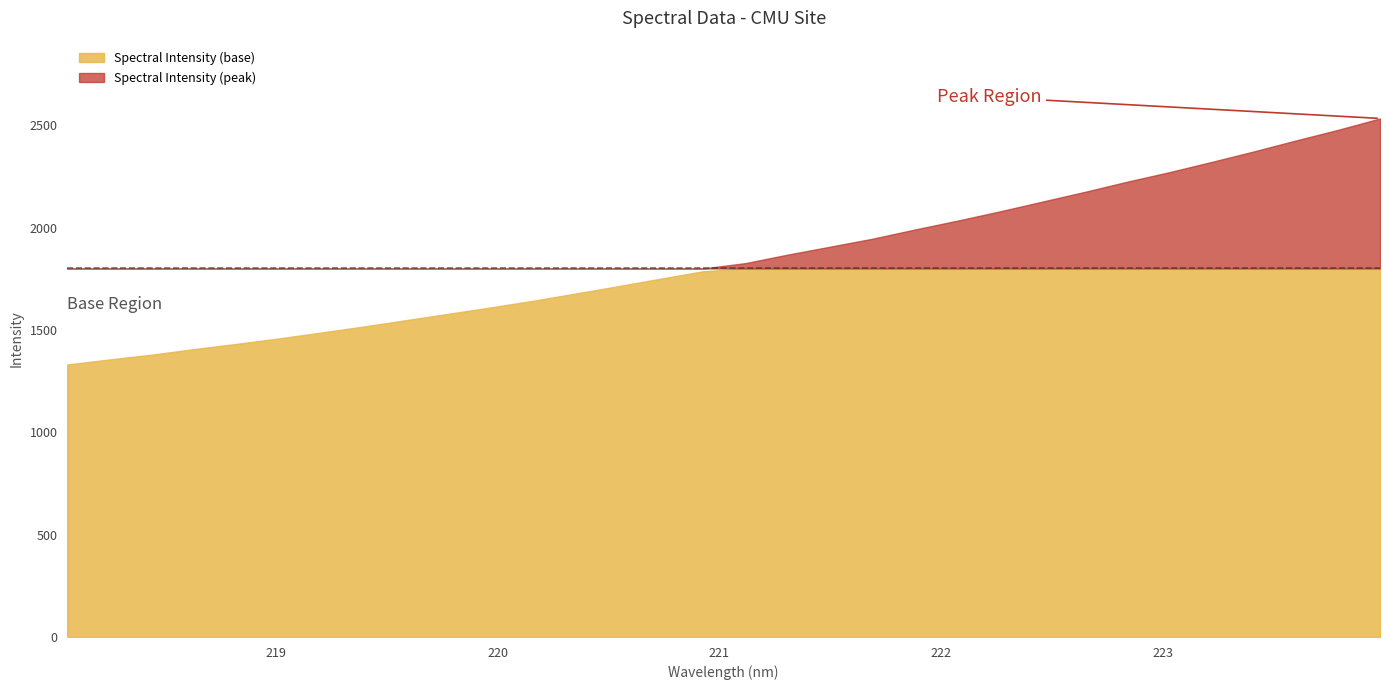

What is the label of the 11th point from the right?

222.0721